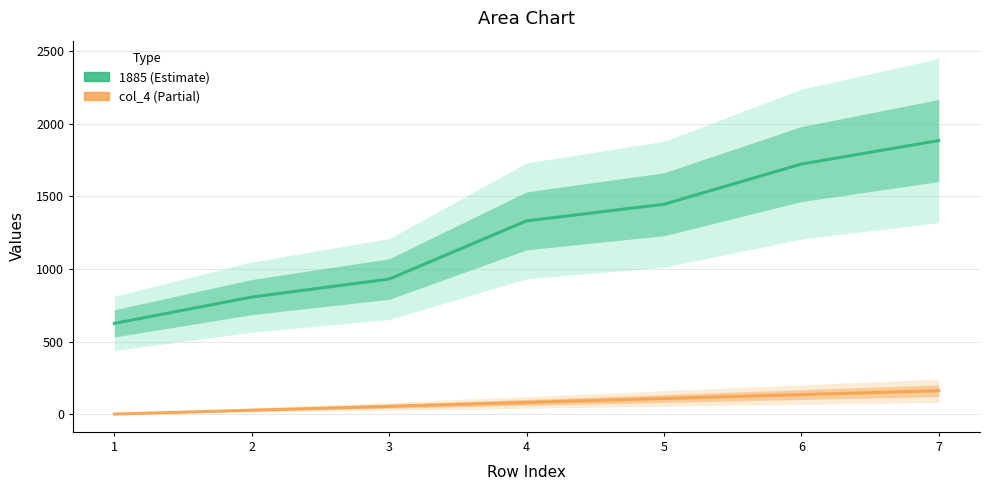

How many categories are shown in the chart?

7